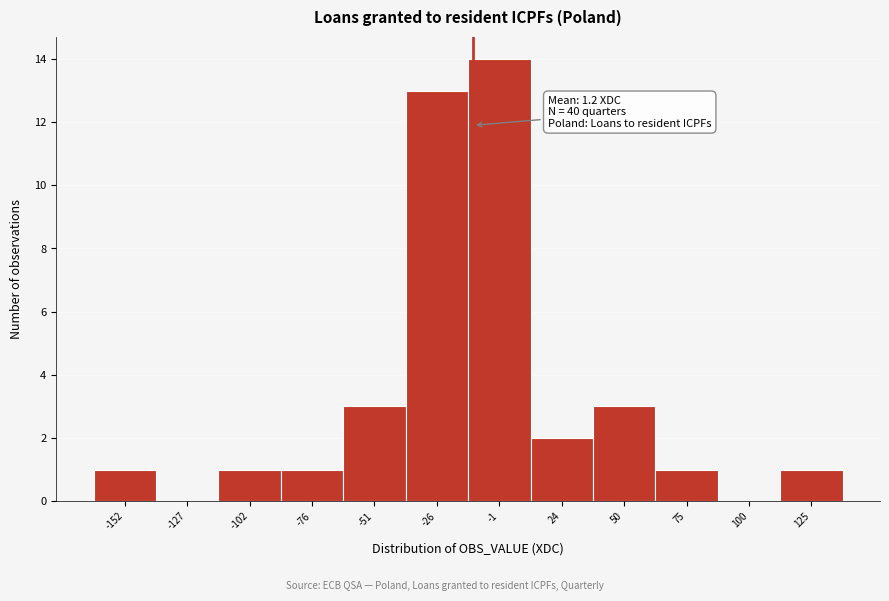

Reading left to right, what are all the values shown in this chart?

-152=1	-127=0	-102=1	-76=1	-51=3	-26=13	-1=14	24=2	50=3	75=1	100=0	125=1